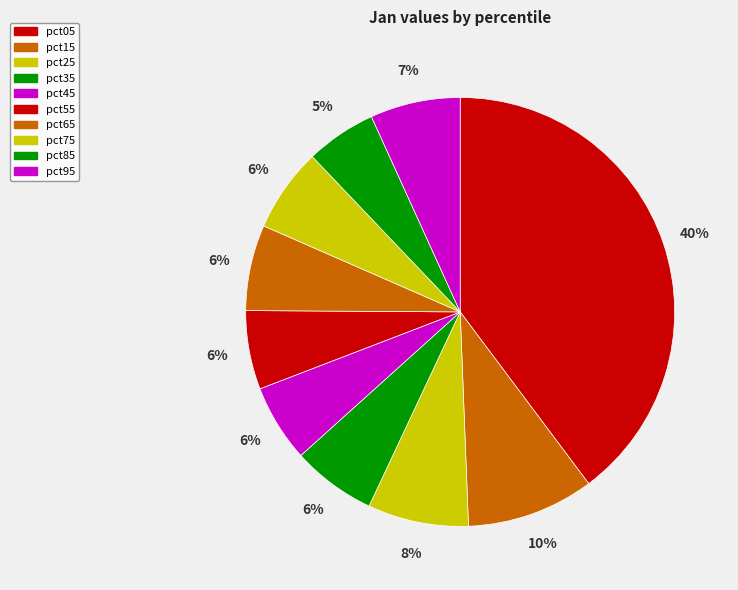

What is the smallest slice in the pie chart?

pct85